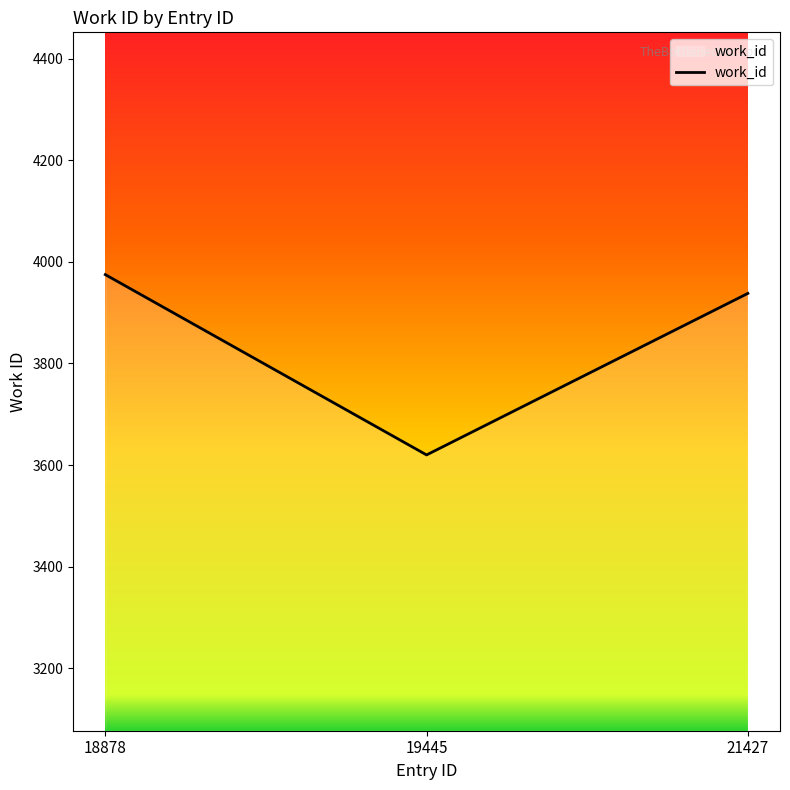

How many lines are shown in the chart?

1